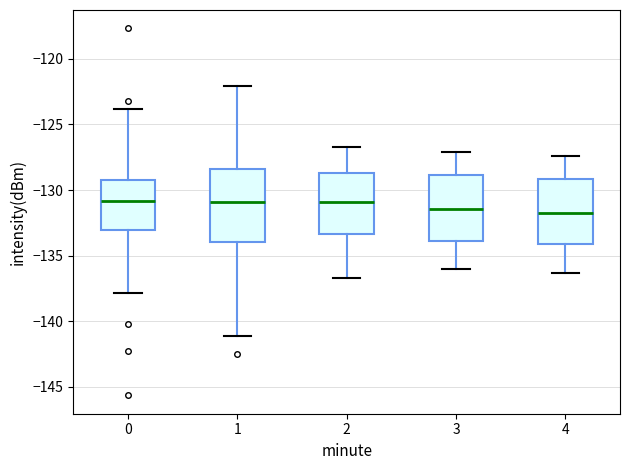

Reading left to right, transcribe this box plot: for each box, give where its median line is, the range the box spans, and where its two whiskers end, as read against the y-axis. The values are not printed on the chart, so give them approximately, as read against the axis.

0: median -131.0, box -133.0 to -129.5, whiskers -138.0 to -124.0
1: median -131.0, box -134.0 to -128.5, whiskers -141.0 to -122.0
2: median -131.0, box -133.5 to -128.5, whiskers -136.5 to -126.5
3: median -131.5, box -134.0 to -129.0, whiskers -136.0 to -127.0
4: median -131.5, box -134.0 to -129.0, whiskers -136.5 to -127.5